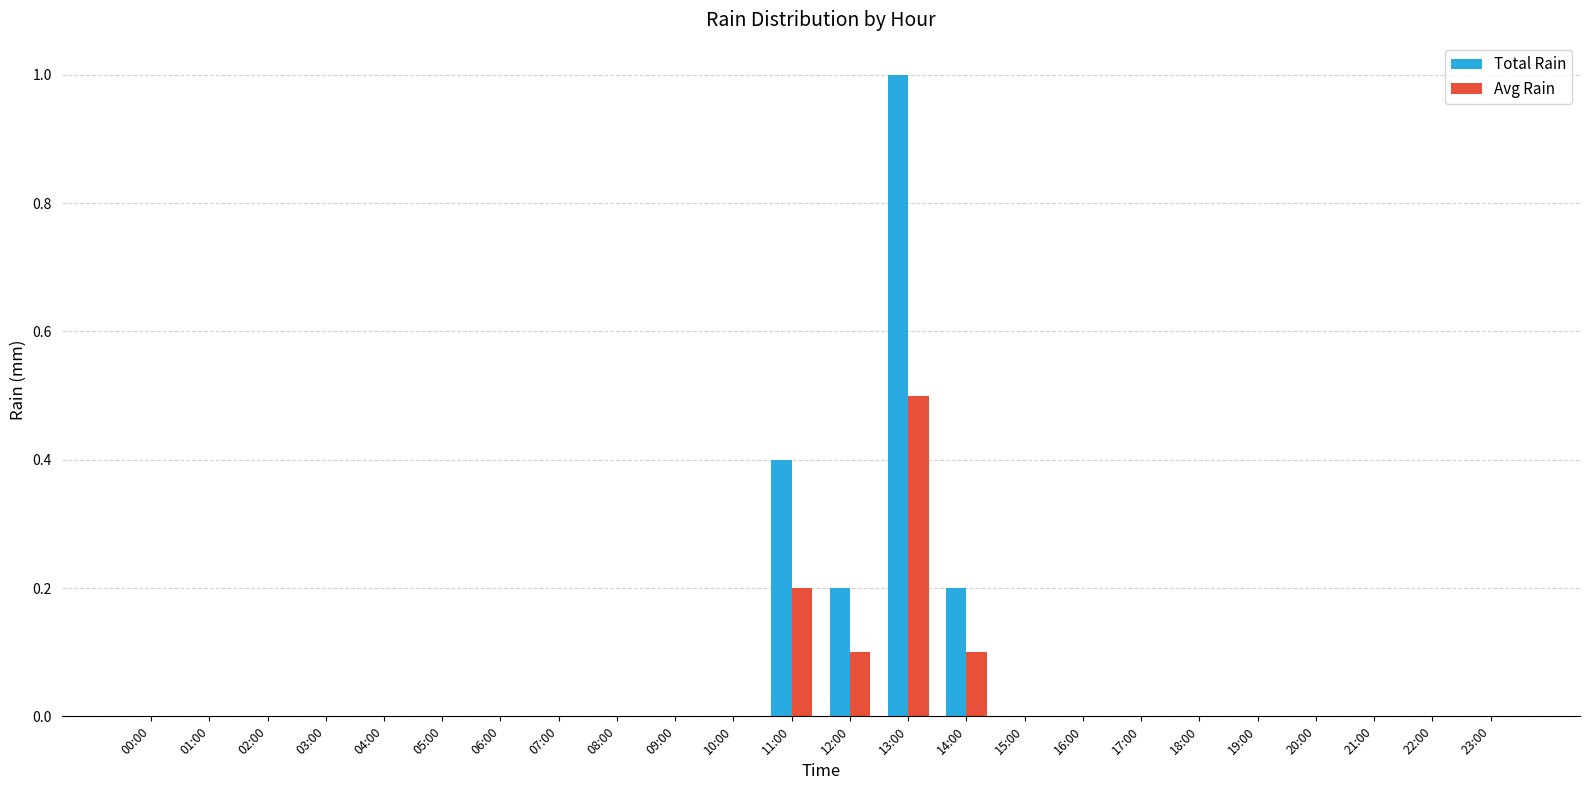

Which series changed the most between 05:00 and 13:00?

Total Rain